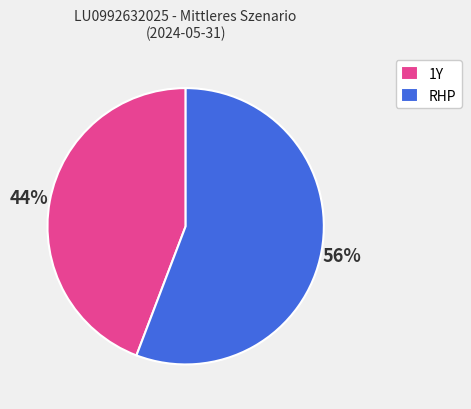

Is RHP the majority of the pie?

Yes